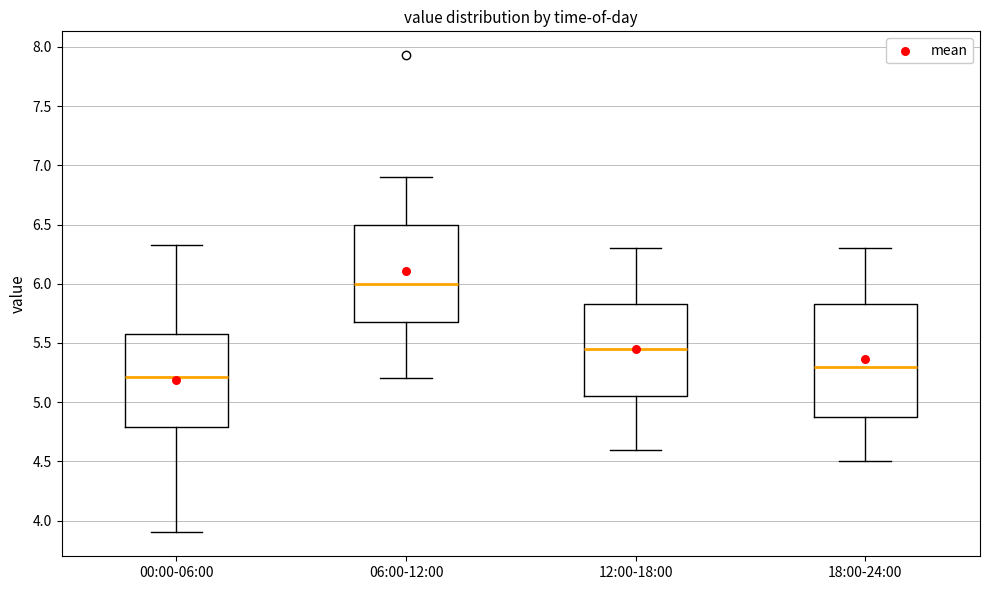

Which box has the lowest median line?

00:00-06:00